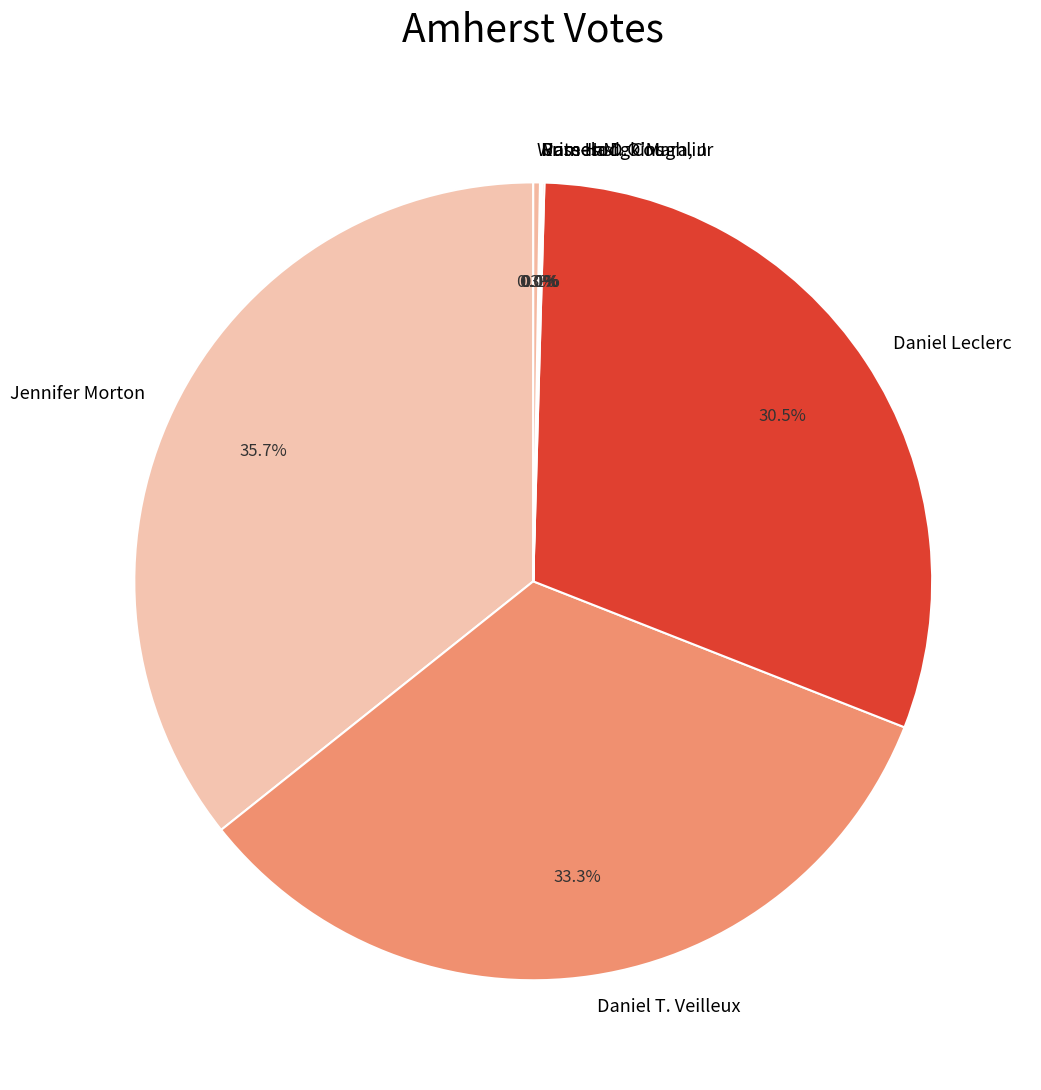

To the nearest percent, what is the average slice percentage?

14%